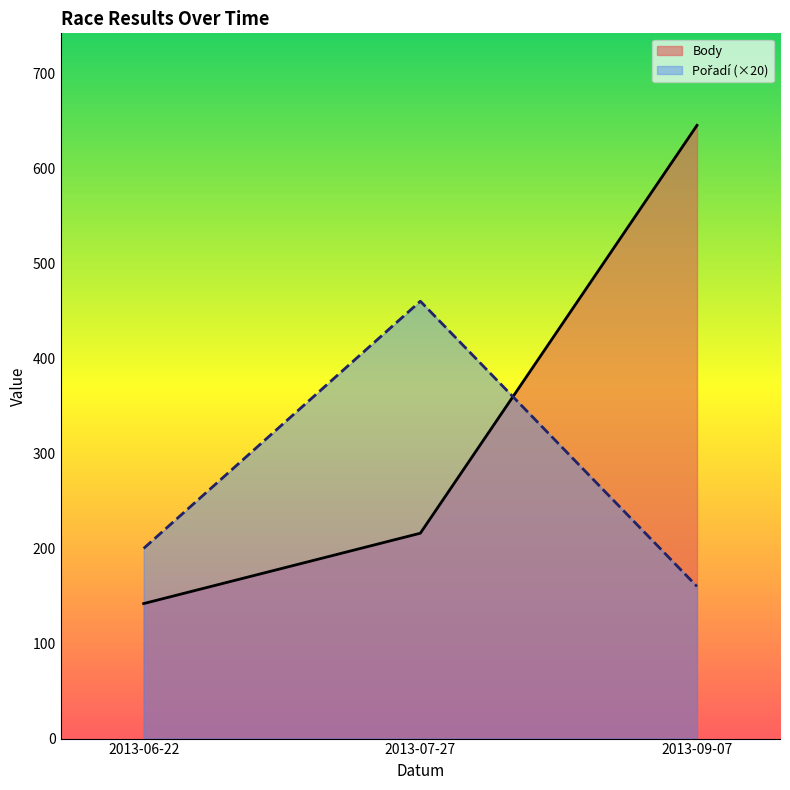

How many values in the Pořadí series exceed 200?

1